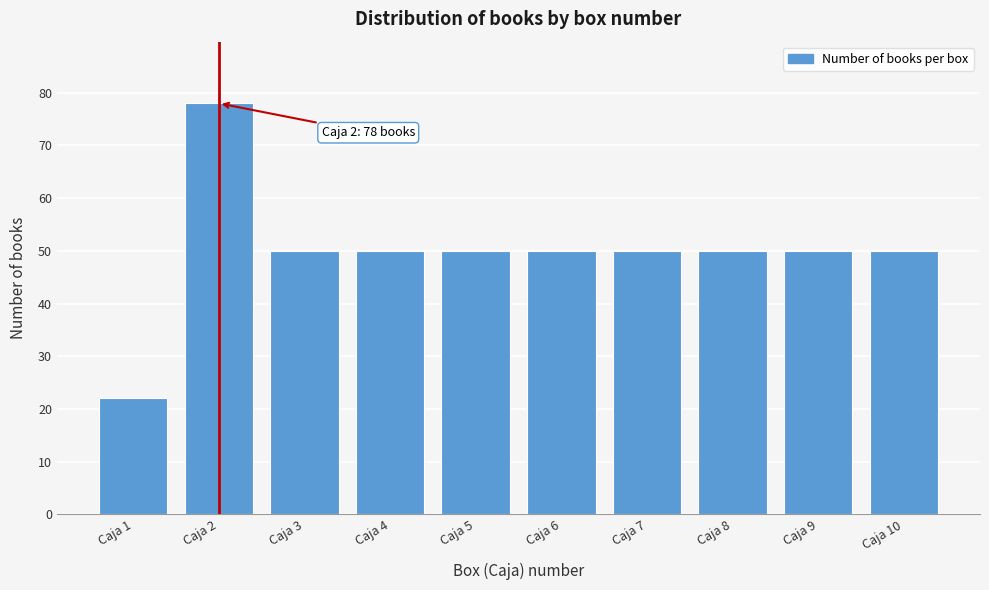

Reading left to right, extract all data points from this chart.

Caja 1=22	Caja 2=78	Caja 3=50	Caja 4=50	Caja 5=50	Caja 6=50	Caja 7=50	Caja 8=50	Caja 9=50	Caja 10=50